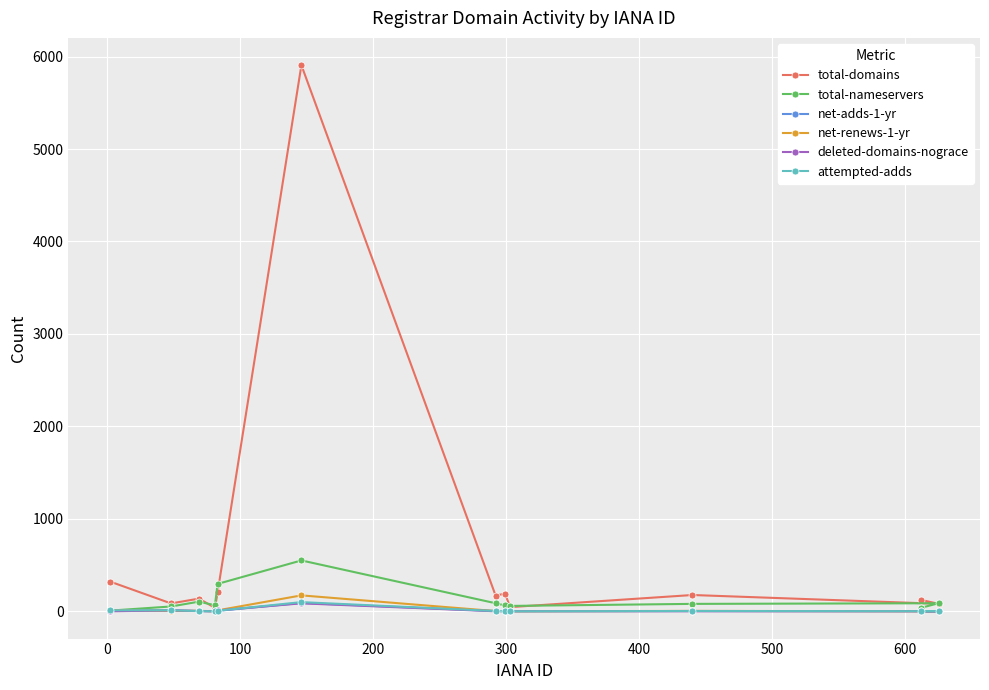

What is the maximum value for total-domains?

5907